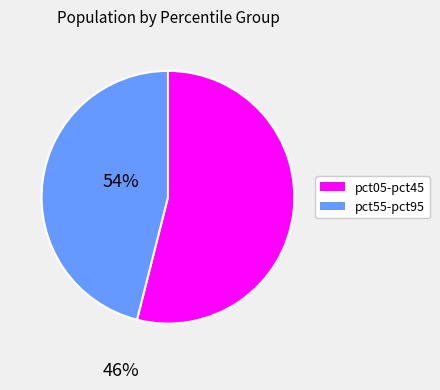

The pct05-pct45 slice represents 54% of the pie. True or false?

True